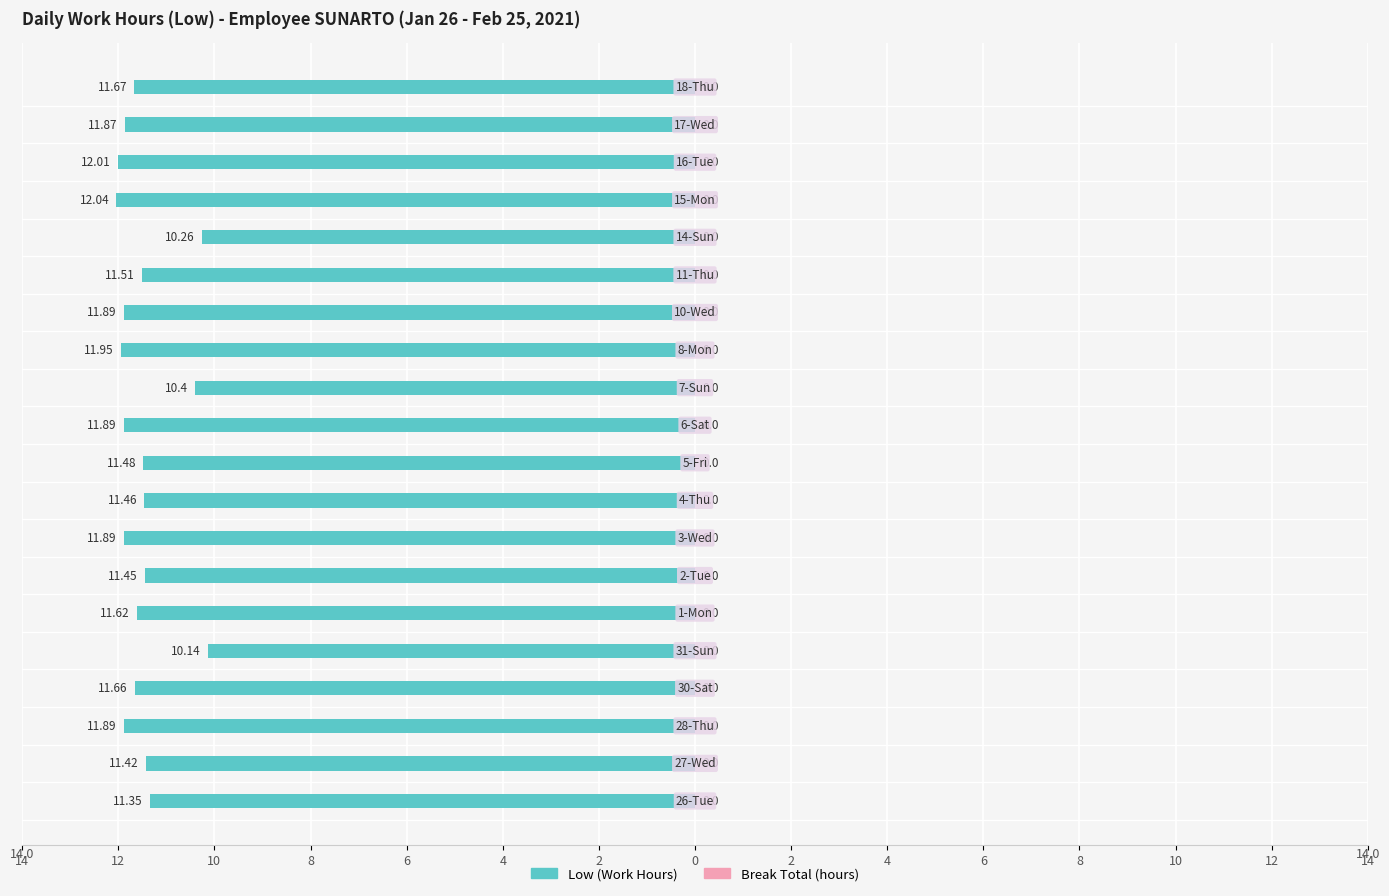

How many bars are there in total?

40